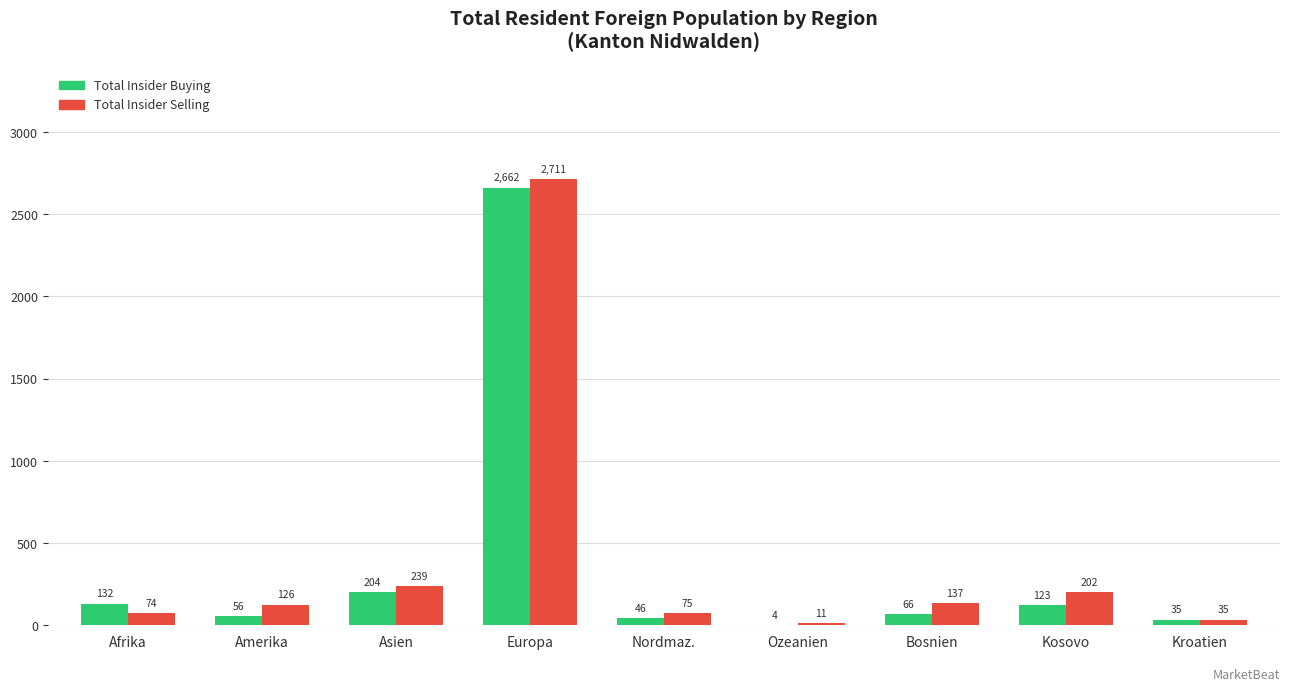

At which label does Total Insider Buying reach its peak?

Europa